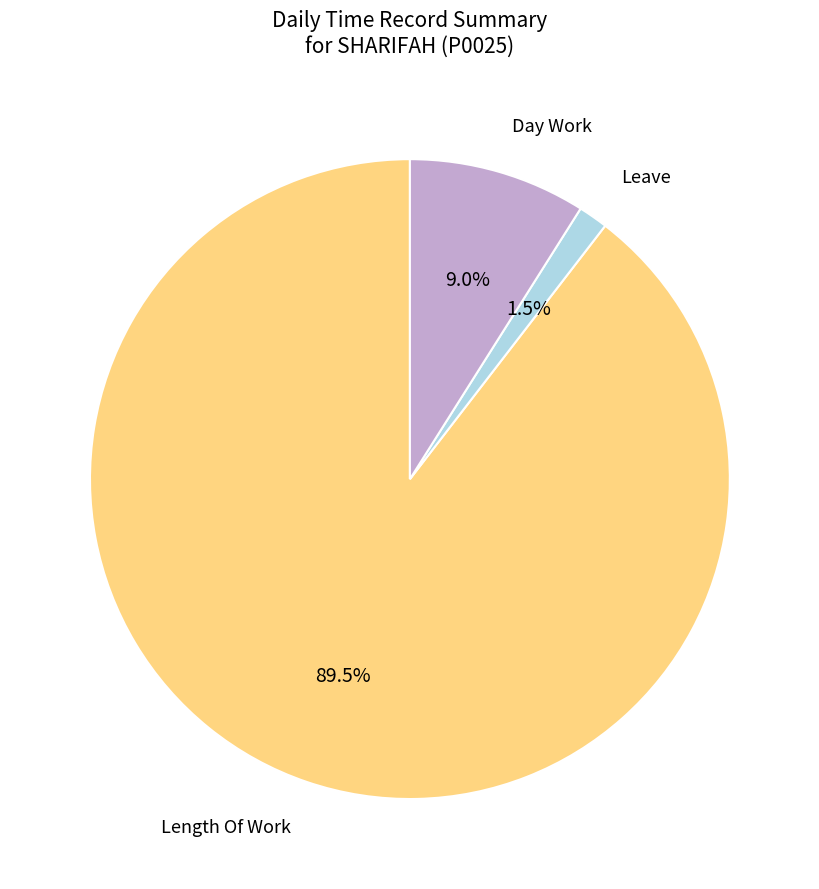

Is there a majority slice in this chart?

Yes